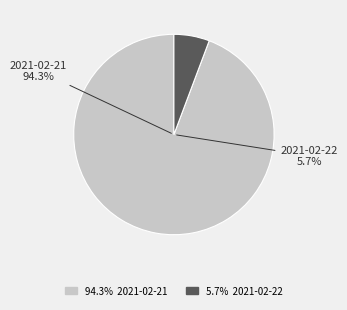

Does any single category account for the majority?

Yes